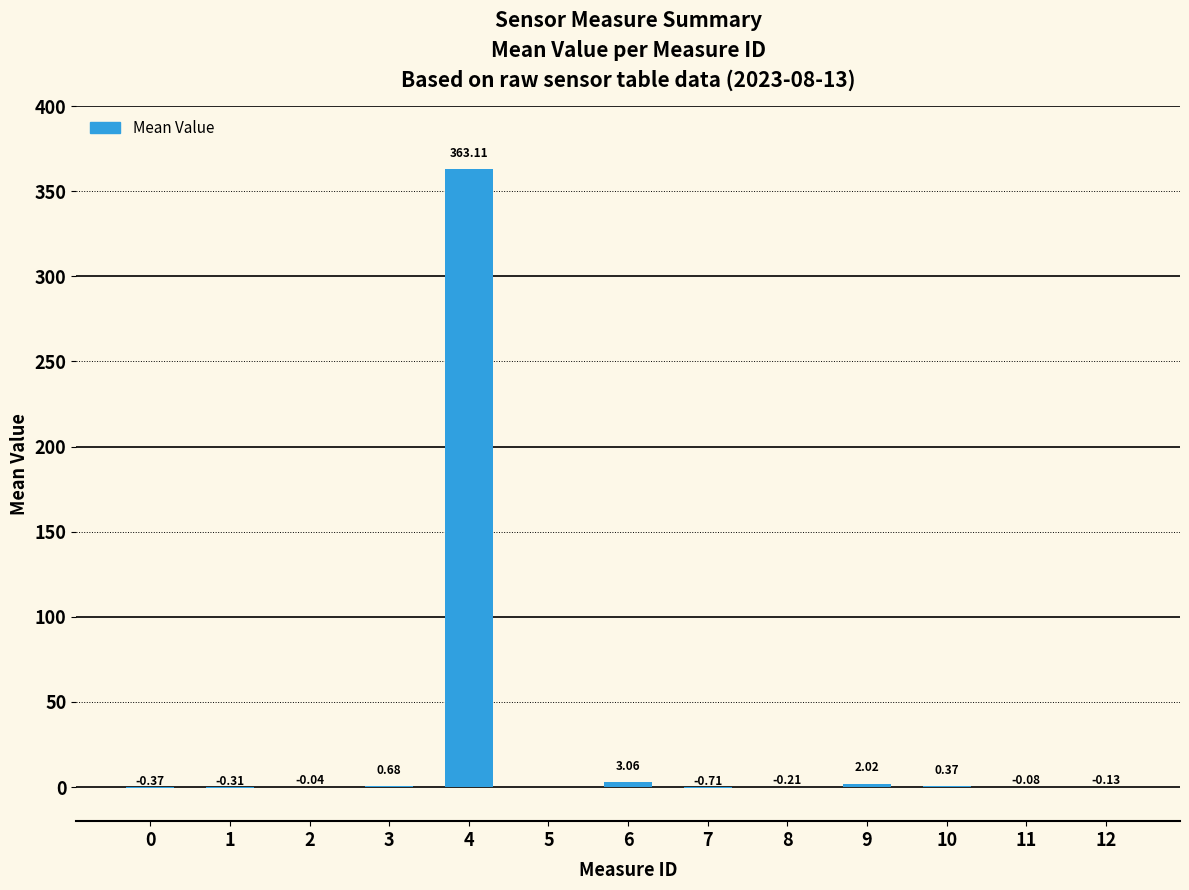

Which has a higher value, 8 or 12?

12